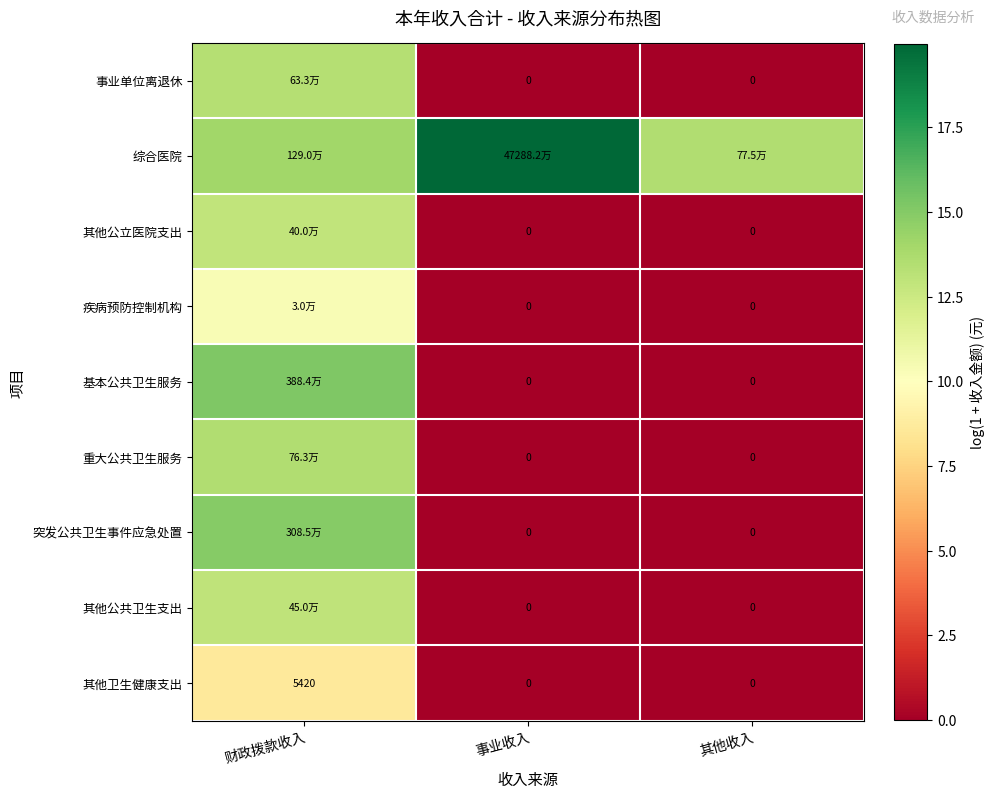

The 其他公立医院支出 series shows 0.0 at 事业收入. True or false?

True